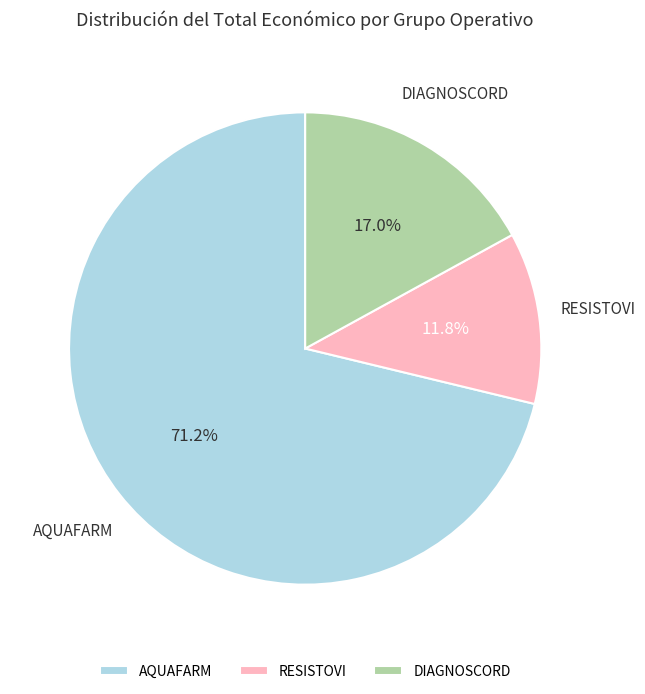

Is it true that RESISTOVI is 12% of the pie?

True